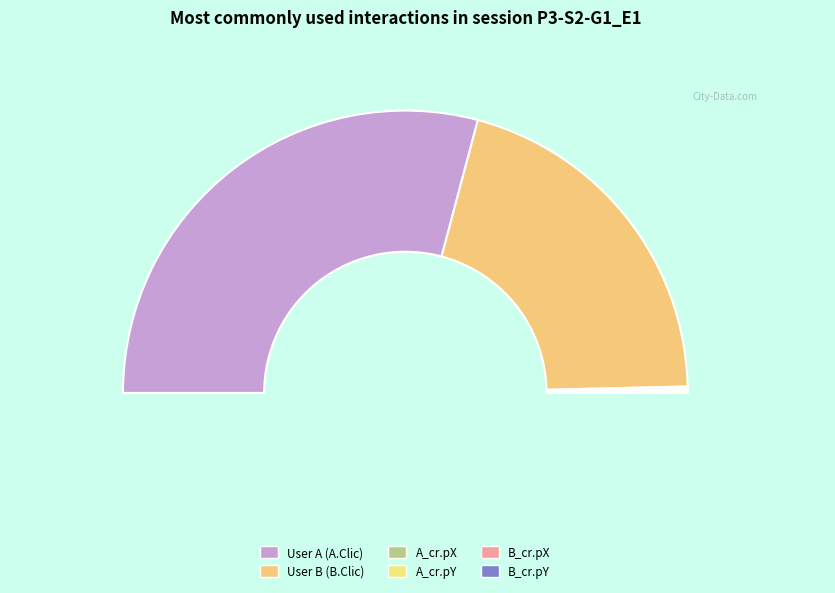

To the nearest percent, what is the difference between the largest and smallest slice percentages?

58%